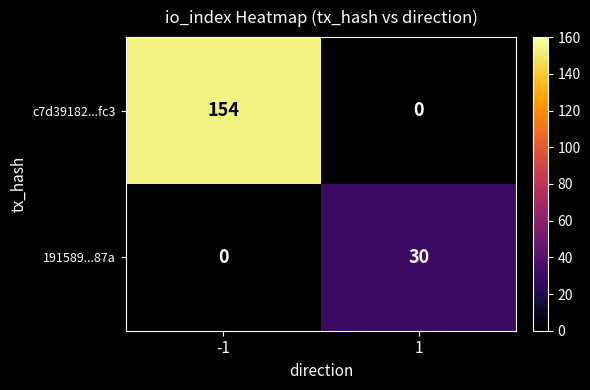

How many series are shown in this chart?

2